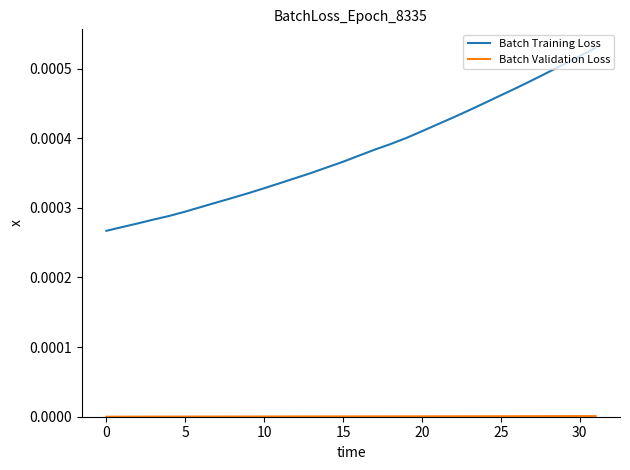

Which series has the largest total across all categories?

Batch Training Loss